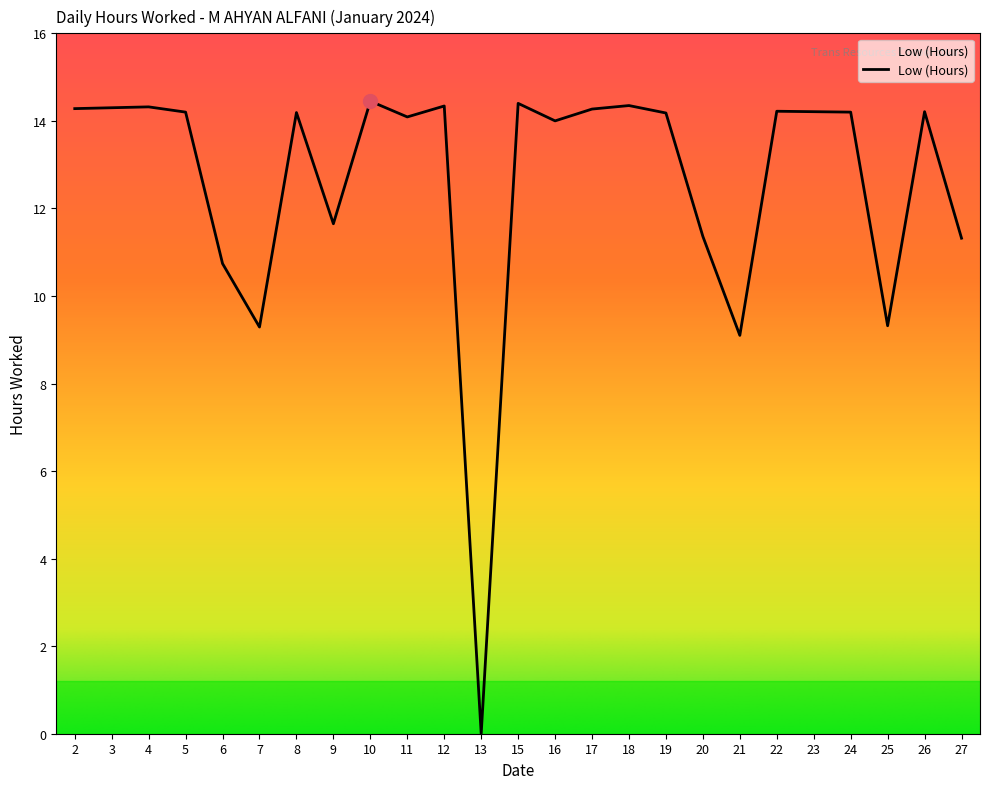

The value at 25 is 15.7. True or false?

False